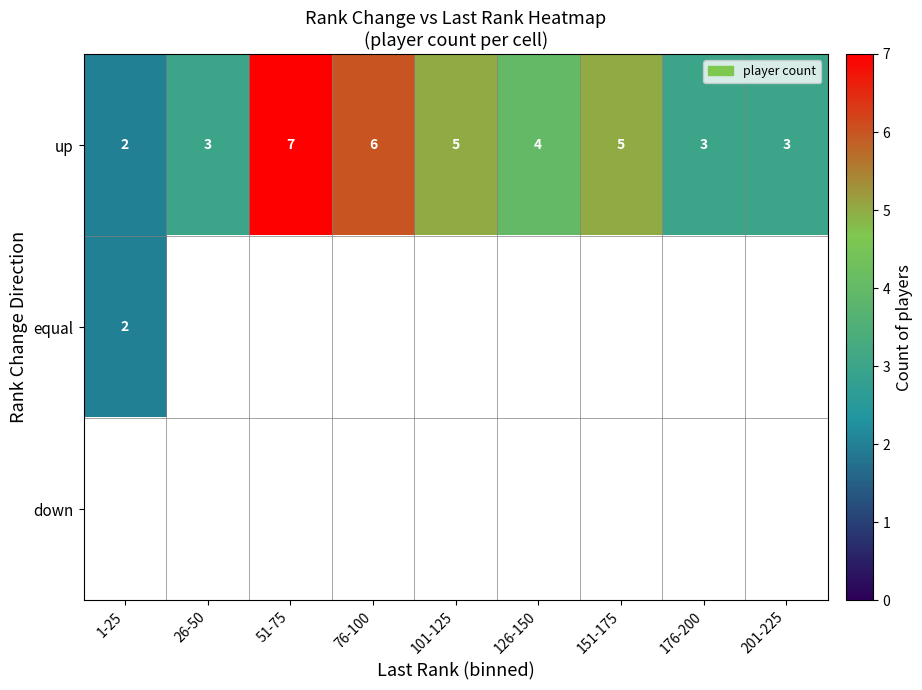

Where does the up series first go above 4?

51-75